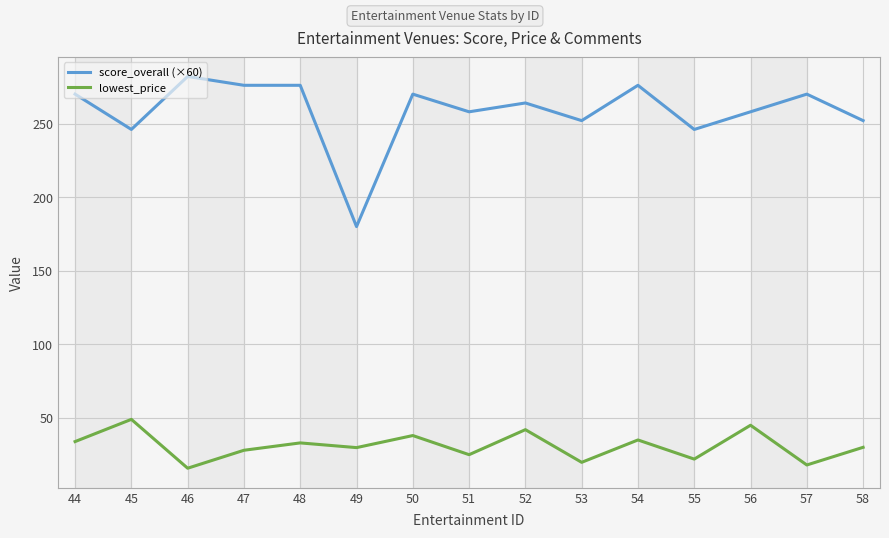

True or false: lowest_price has a value of 6.6 at 46.

False